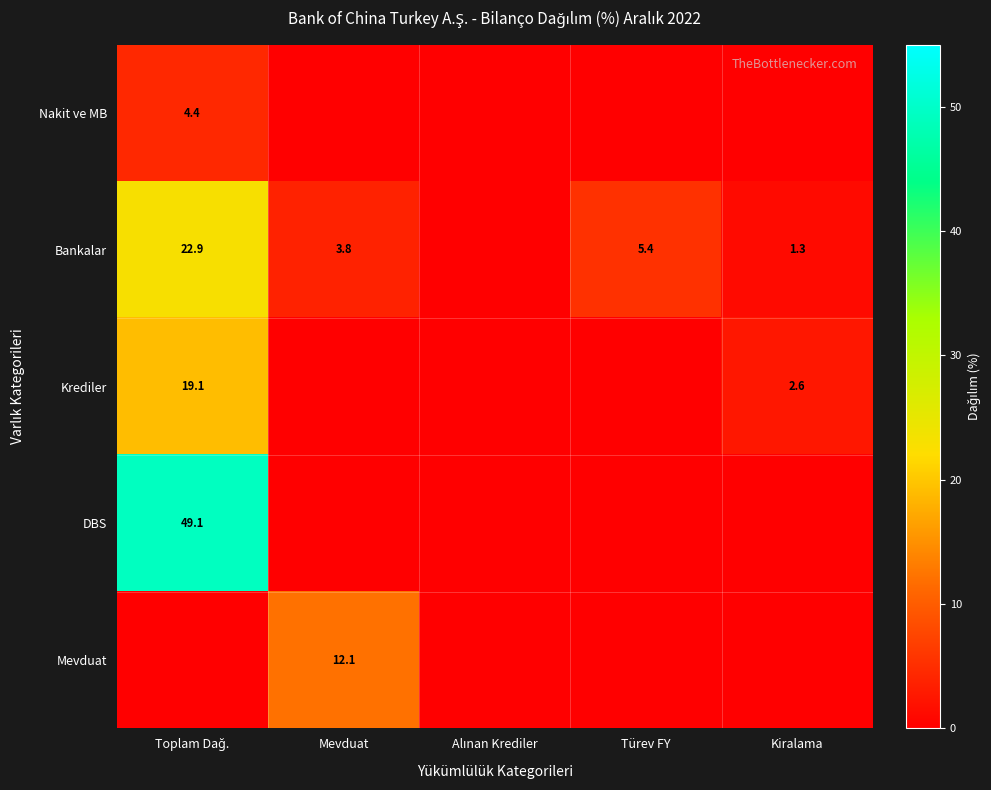

Count the number of data series in this chart.

5